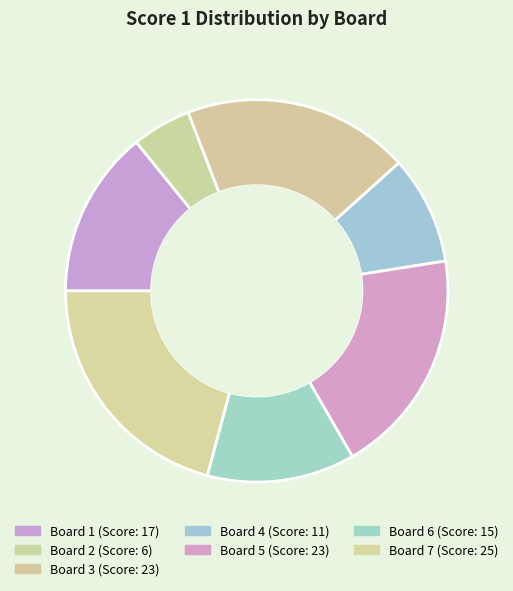

What is the largest slice in the pie chart?

Board 7